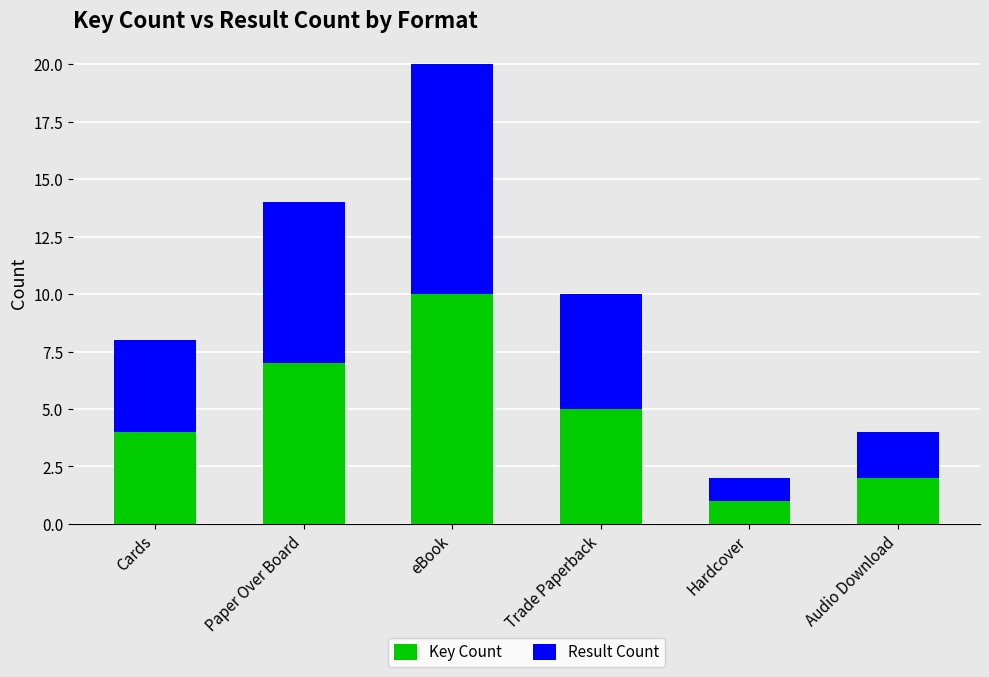

What is the total value across all series at Paper Over Board?

14